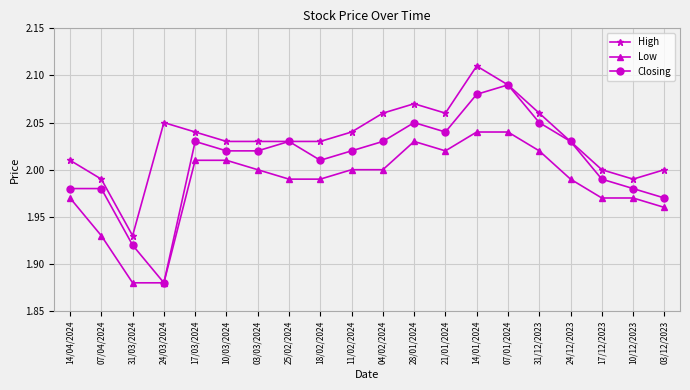

Which series has the largest range (max minus min)?

Closing